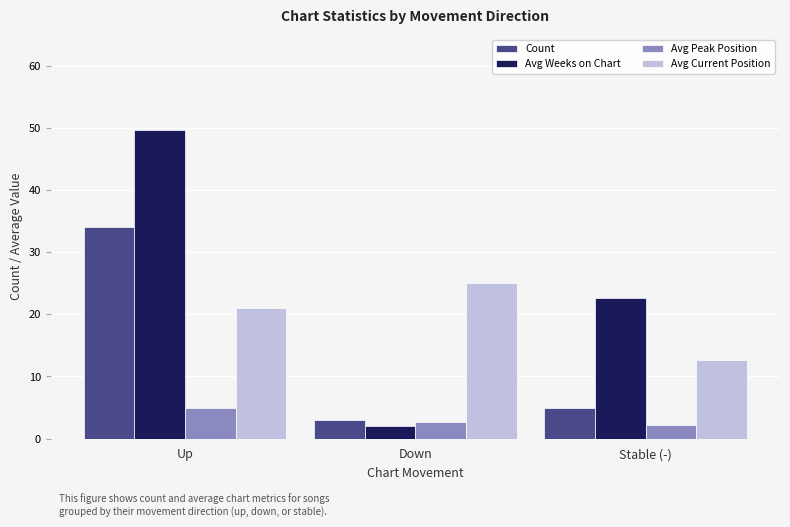

The Avg Weeks on Chart series shows 14.0 at Stable (-). True or false?

False